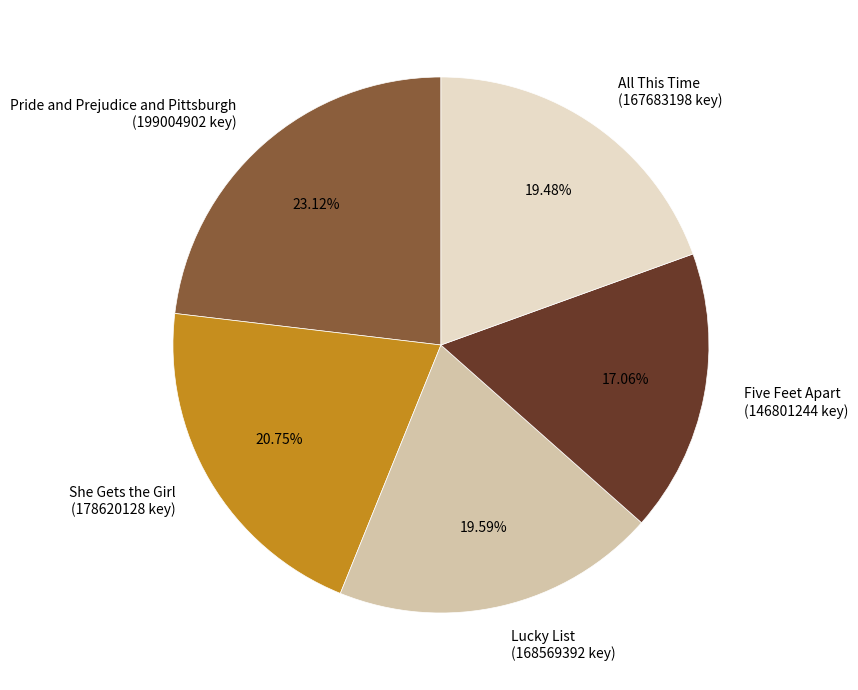

Is there any slice that represents more than half of the pie?

No